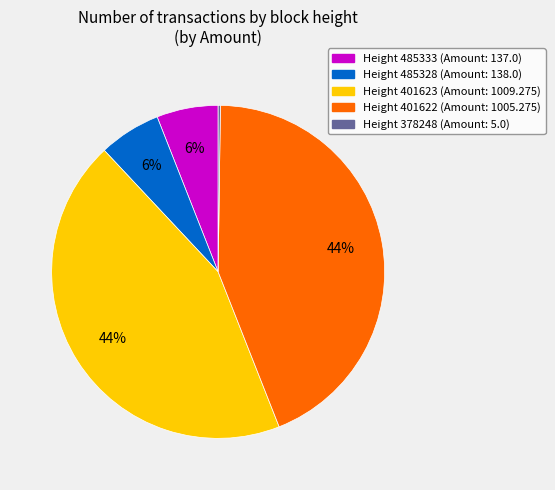

To the nearest percent, what is the difference between the largest and smallest slice percentages?

44%